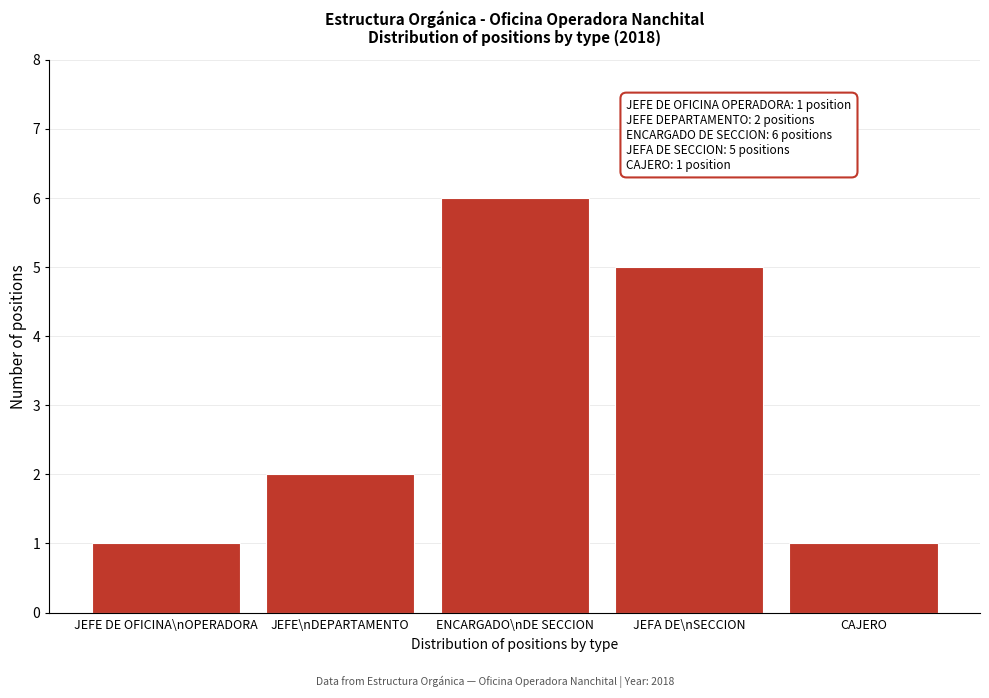

Reading right to left, list all the values displayed in this chart.

1	5	6	2	1